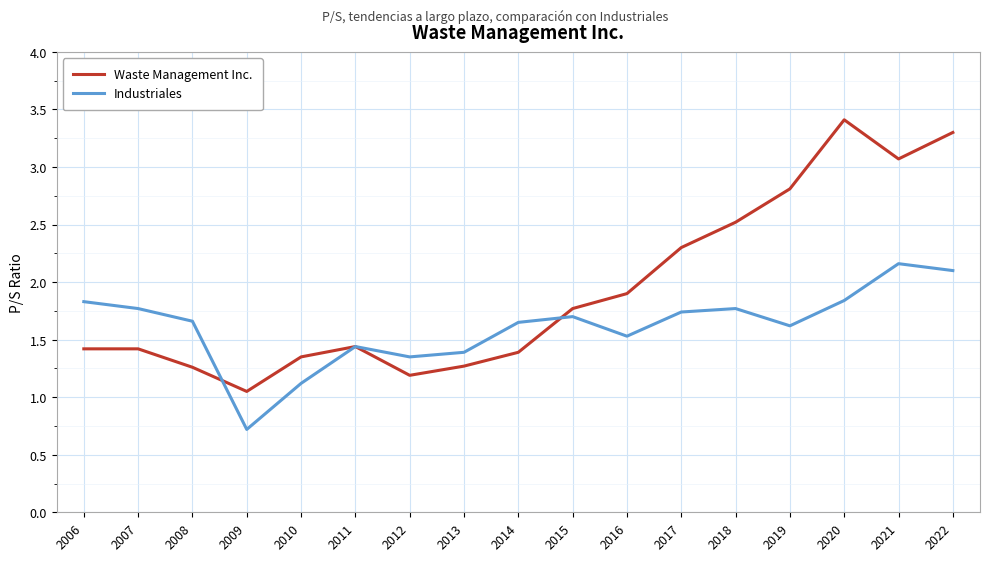

The Waste Management Inc. series shows 1.9 at 2016. True or false?

True